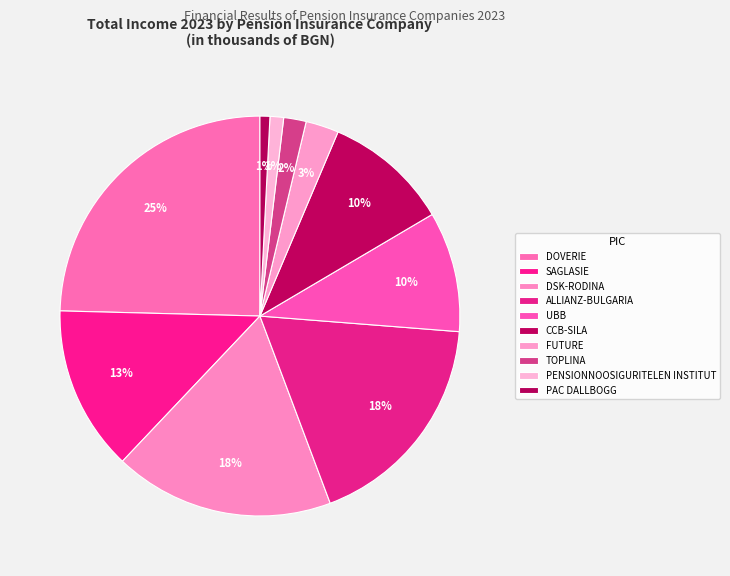

Count the number of slices in the pie.

10